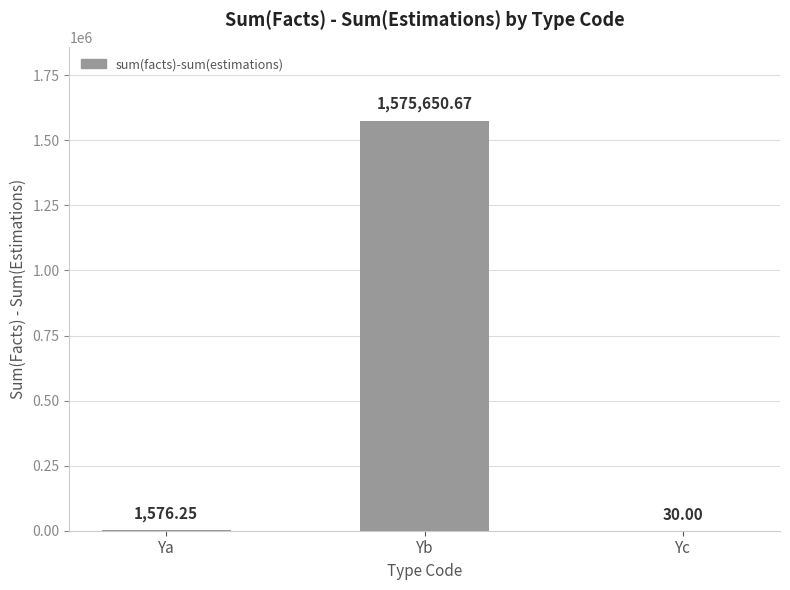

Are the bars horizontal?

No